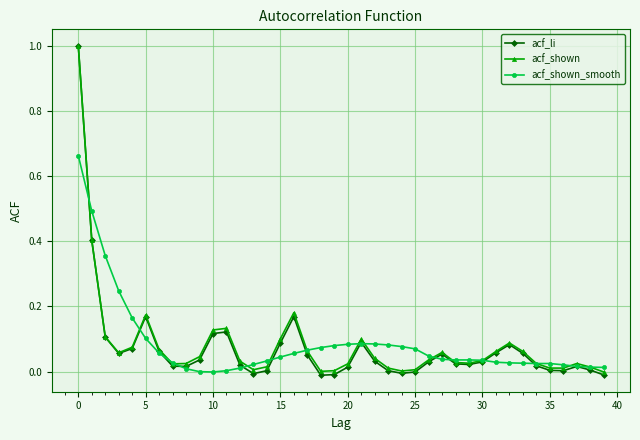

Which series has the largest range (max minus min)?

acf_li